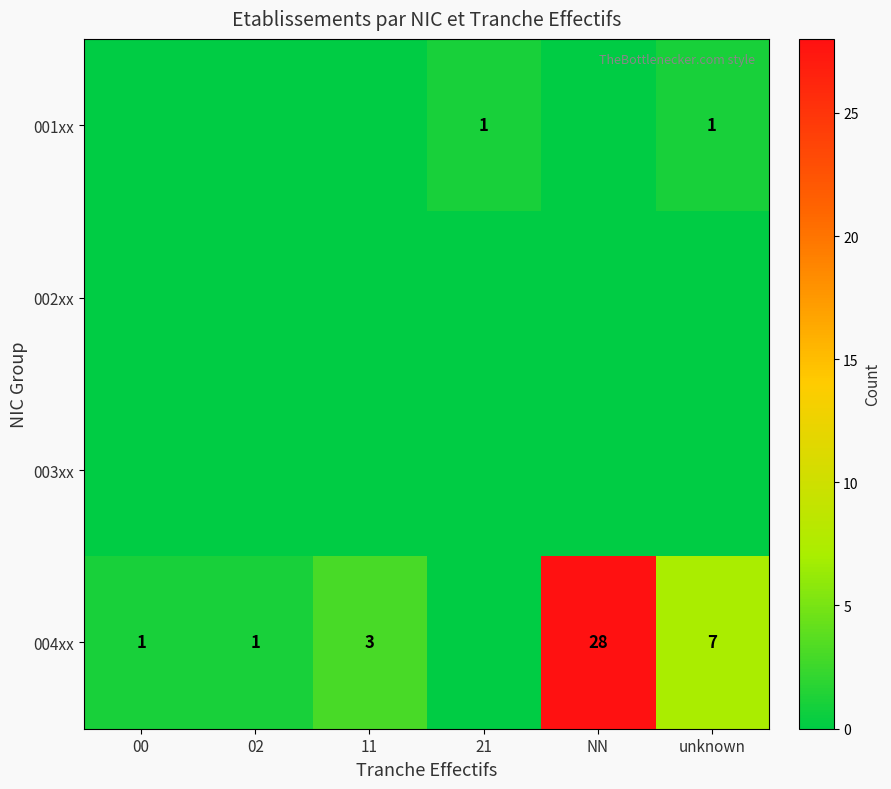

True or false: 004xx has a value of 1 at 02.

True